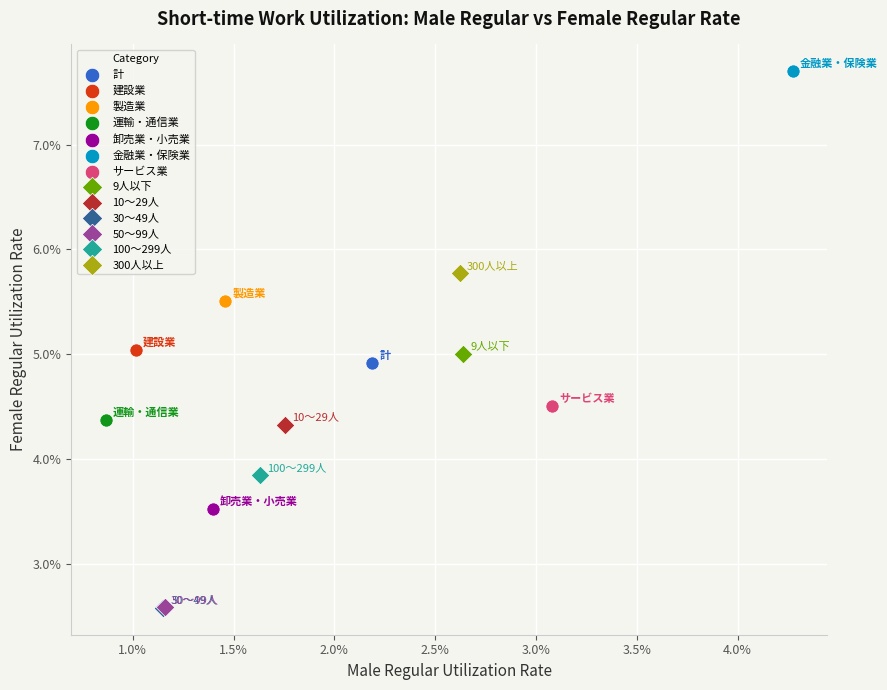

What are all the series names shown in the legend?

計, 建設業, 製造業, 運輸・通信業, 卸売業・小売業, 金融業・保険業, サービス業, 9人以下, 10～29人, 30～49人, 50～99人, 100～299人, 300人以上